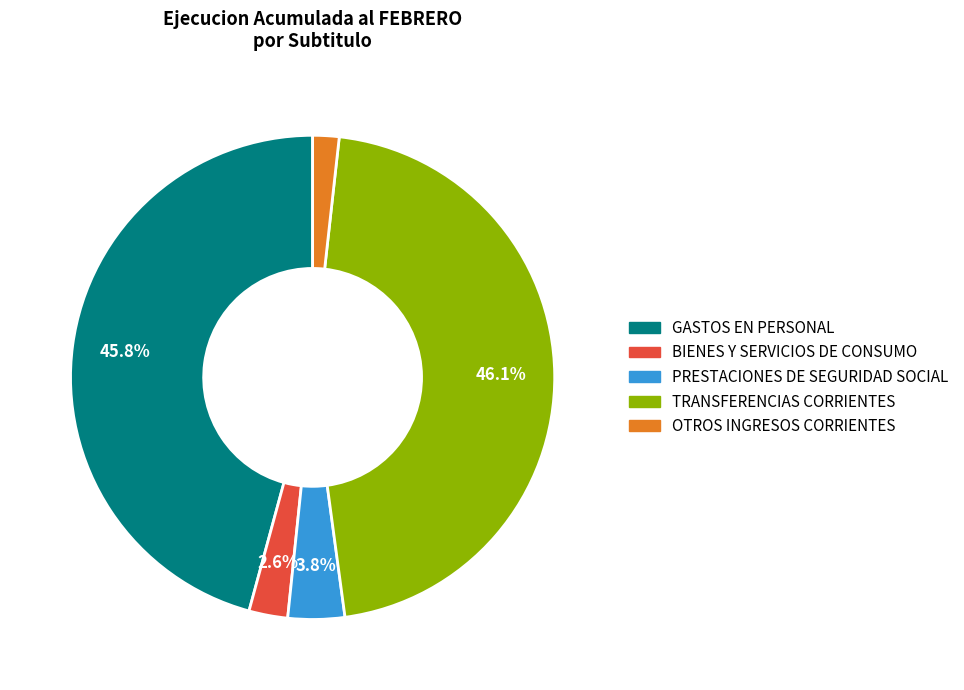

To the nearest percent, what portion does BIENES Y SERVICIOS DE CONSUMO represent?

3%